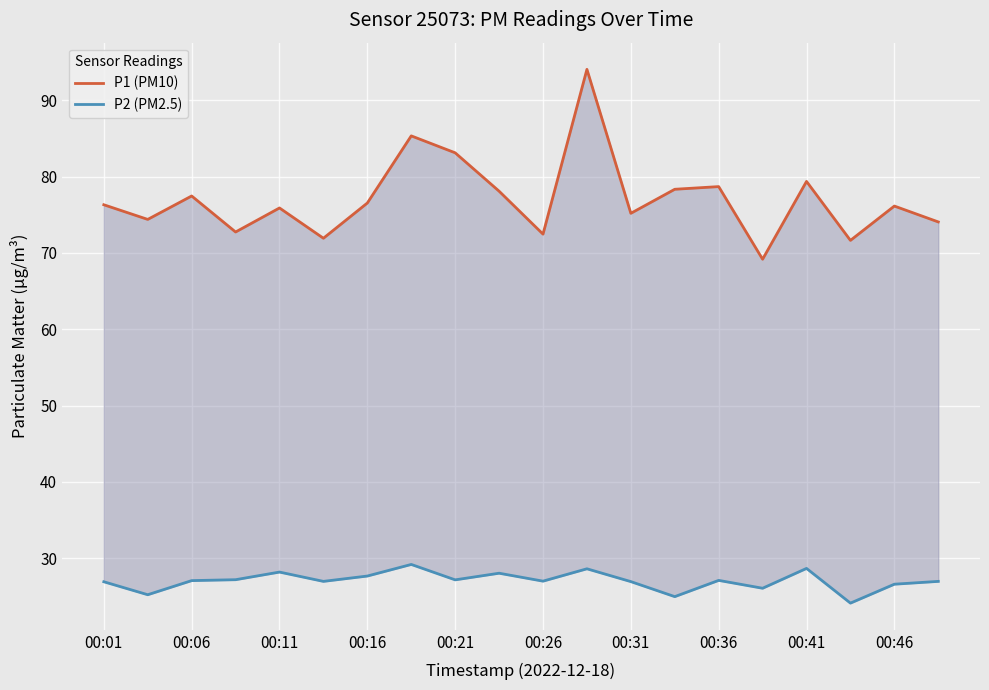

What is the difference between the P1 (PM10) values at 11 and 19?

20.0